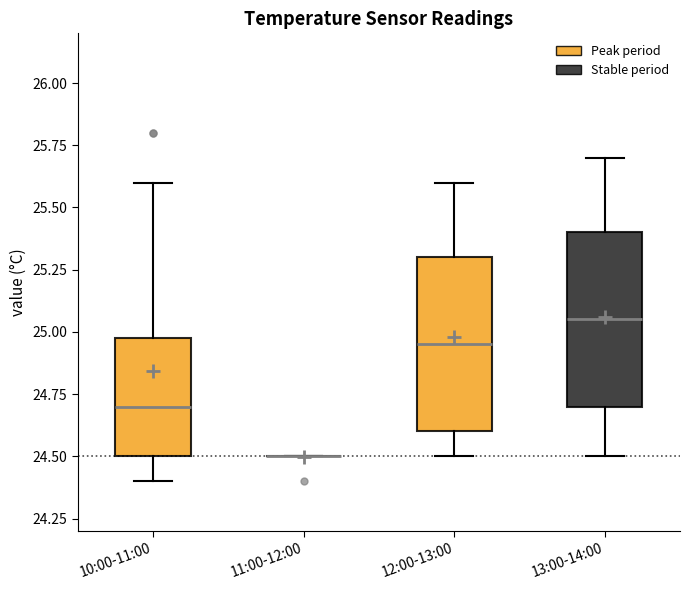

Reading left to right, transcribe this box plot: for each box, give where its median line is, the range the box spans, and where its two whiskers end, as read against the y-axis. The values are not printed on the chart, so give them approximately, as read against the axis.

10:00-11:00: median 24.70, box 24.50 to 25.00, whiskers 24.40 to 25.60
11:00-12:00: box collapsed to a line at 24.50, whiskers 24.50 to 24.50
12:00-13:00: median 24.95, box 24.60 to 25.30, whiskers 24.50 to 25.60
13:00-14:00: median 25.05, box 24.70 to 25.40, whiskers 24.50 to 25.70